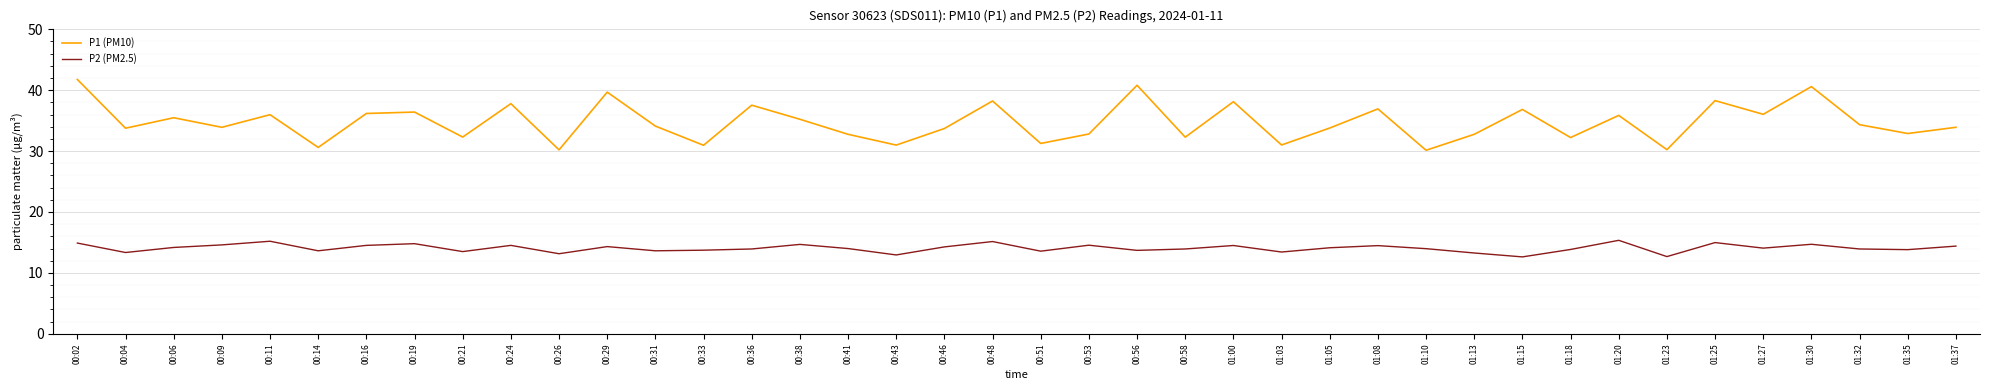

True or false: P2 (PM2.5) and P1 (PM10) intersect in this chart.

False